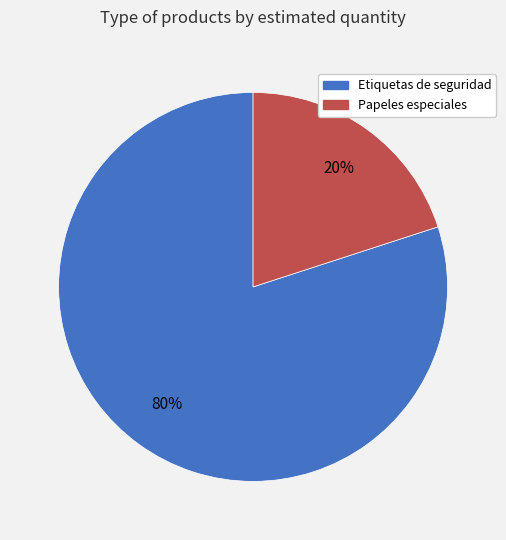

Which category has the smallest portion of the pie?

Papeles especiales